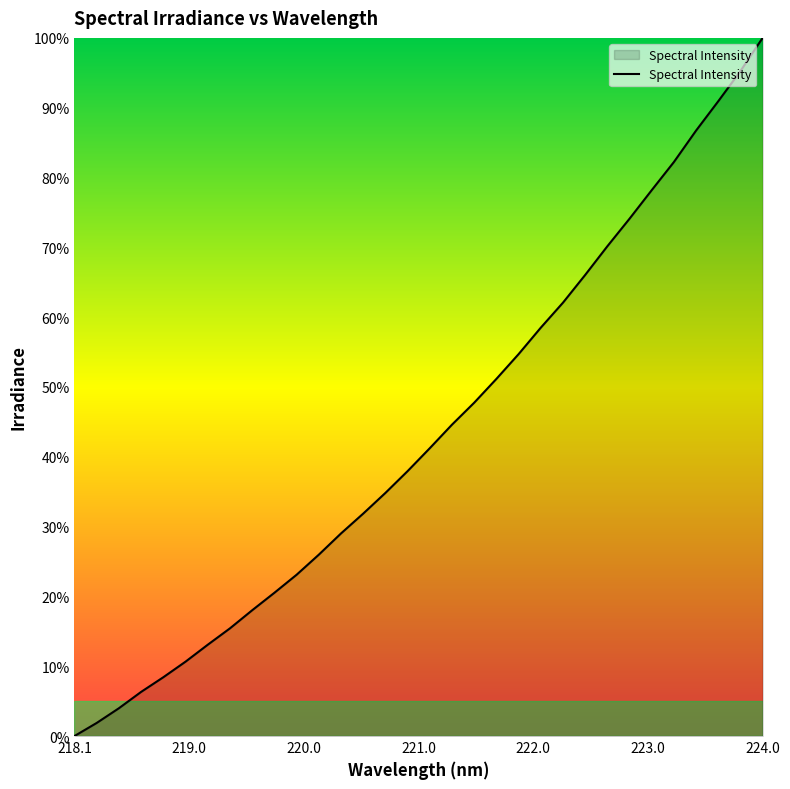

What is the difference between the maximum and minimum values?

100.0